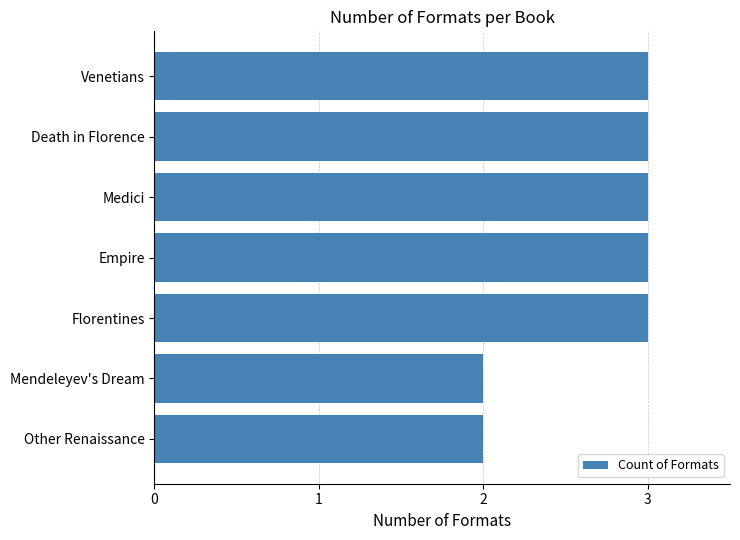

What is the greatest value displayed?

3